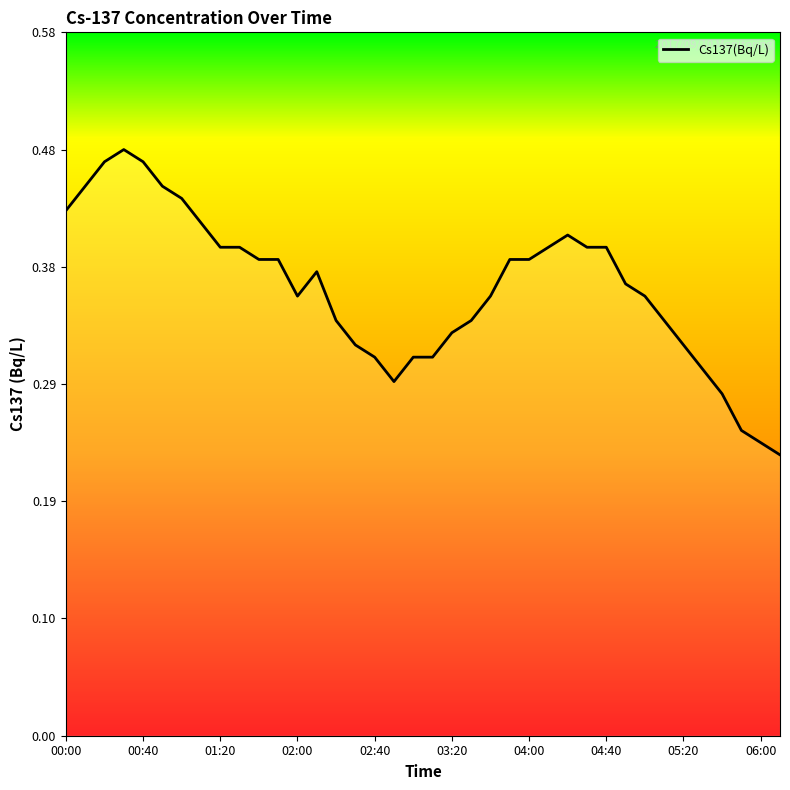

How many interior local valleys (lower than both neighbors) does the data have?

2